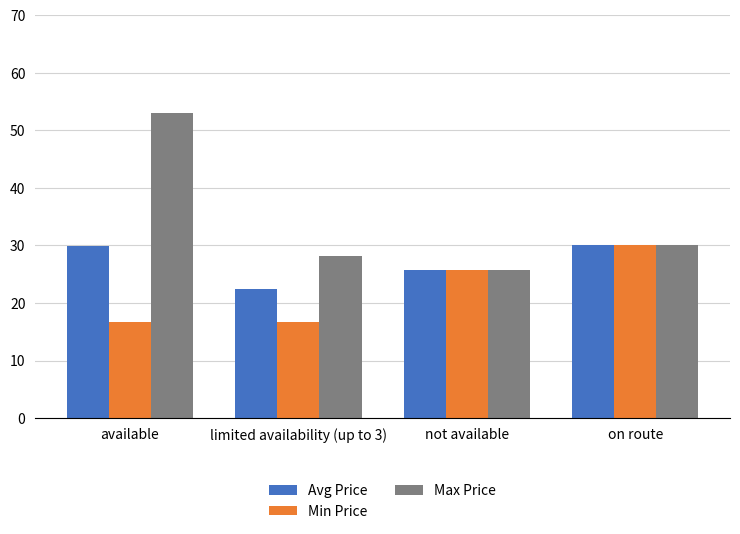

List the series in order of their overall mean, highest first.

Max Price, Avg Price, Min Price